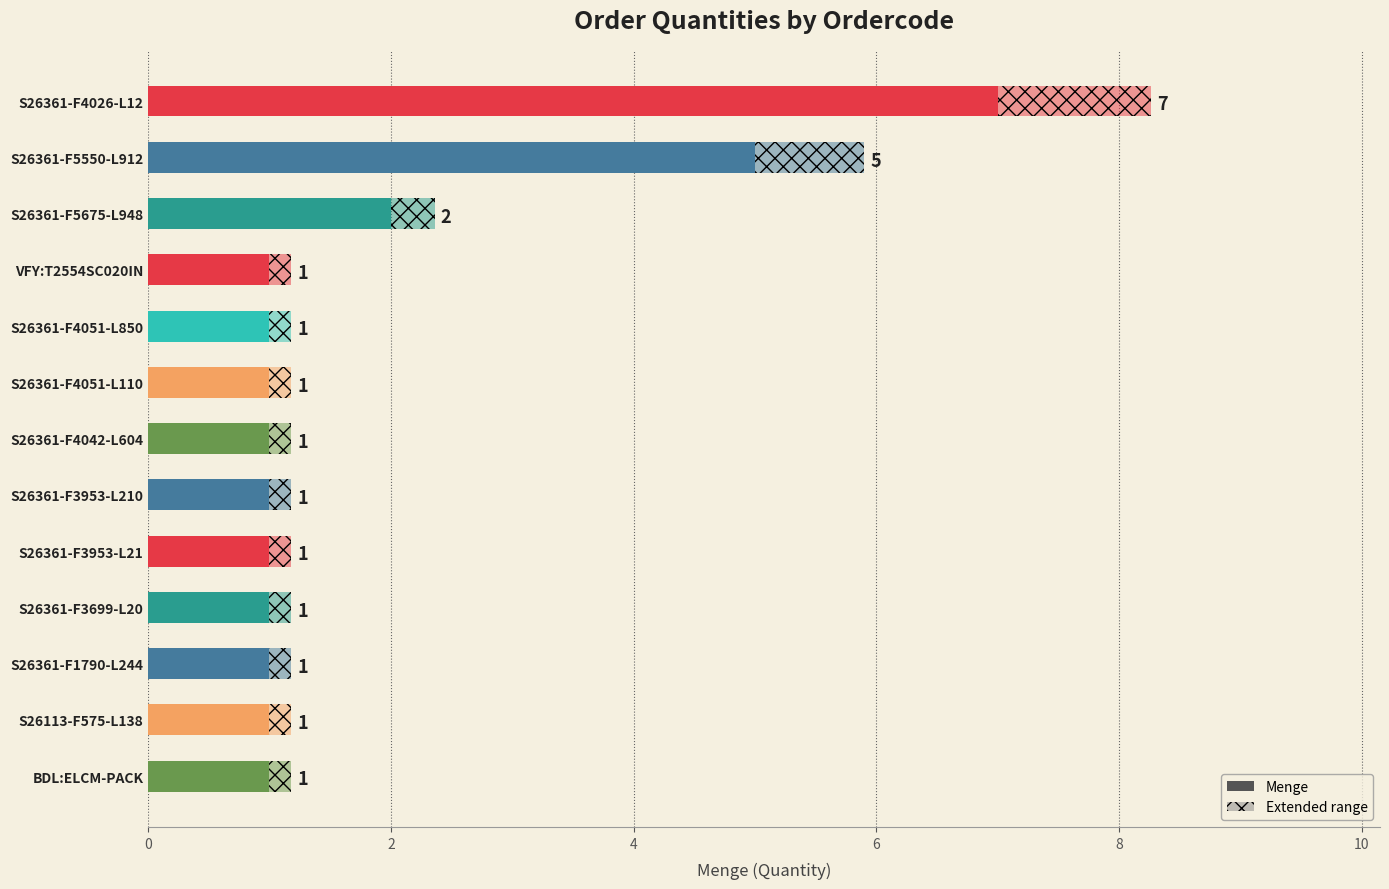

Reading left to right, what are all the values shown in this chart?

7	5	2	1	1	1	1	1	1	1	1	1	1